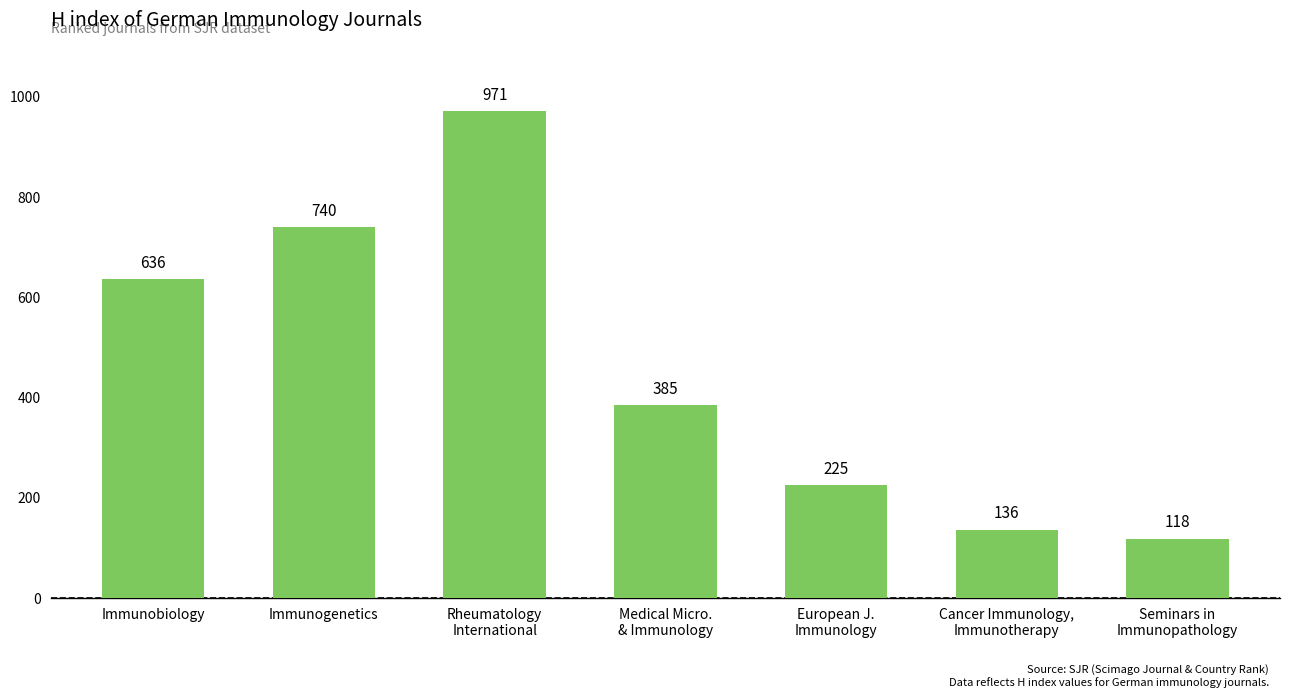

Rank the categories by value from lowest to highest.

Seminars in
Immunopathology, Cancer Immunology,
Immunotherapy, European J.
Immunology, Medical Micro.
& Immunology, Immunobiology, Immunogenetics, Rheumatology
International